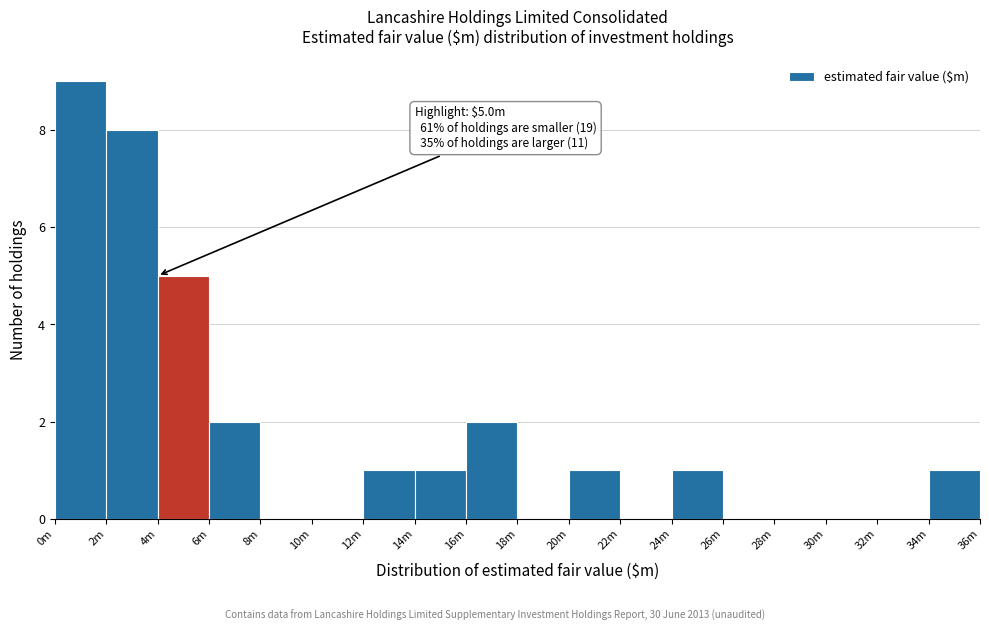

Reading right to left, list all the values displayed in this chart.

34m=1	32m=0	30m=0	28m=0	26m=0	24m=1	22m=0	20m=1	18m=0	16m=2	14m=1	12m=1	10m=0	8m=0	6m=2	4m=5	2m=8	0m=9